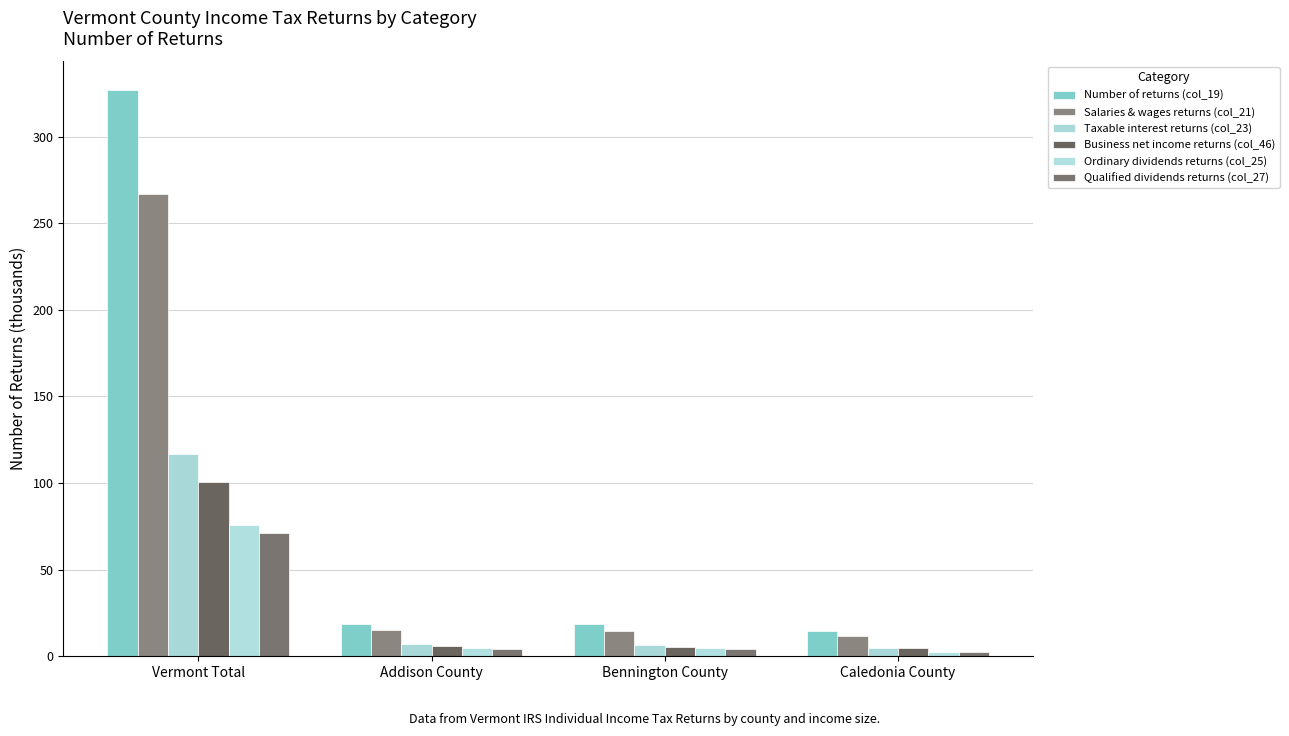

What is the label of the 2nd bar from the left?

Addison County